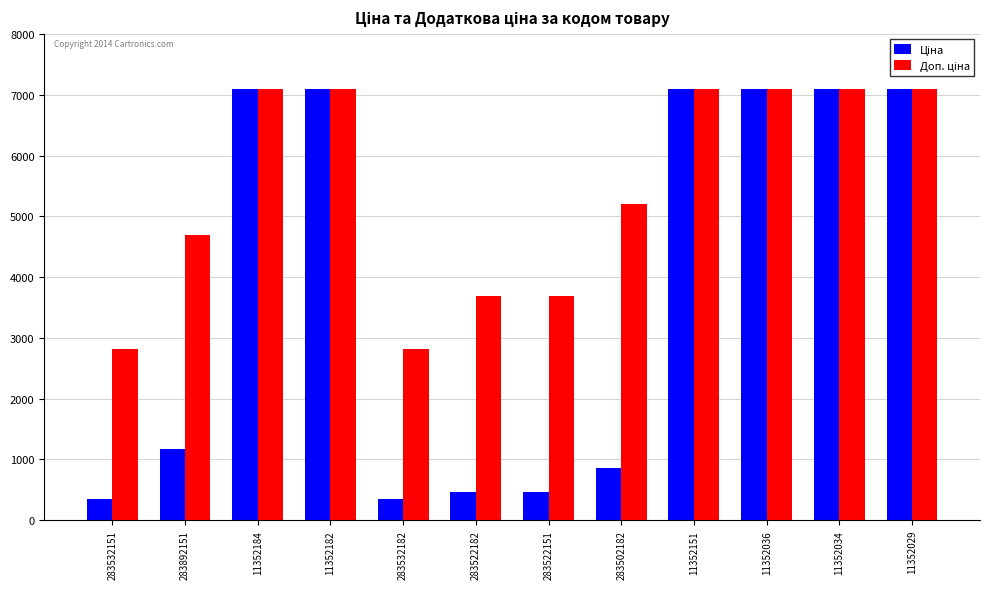

What is the greatest value displayed?

7098.8